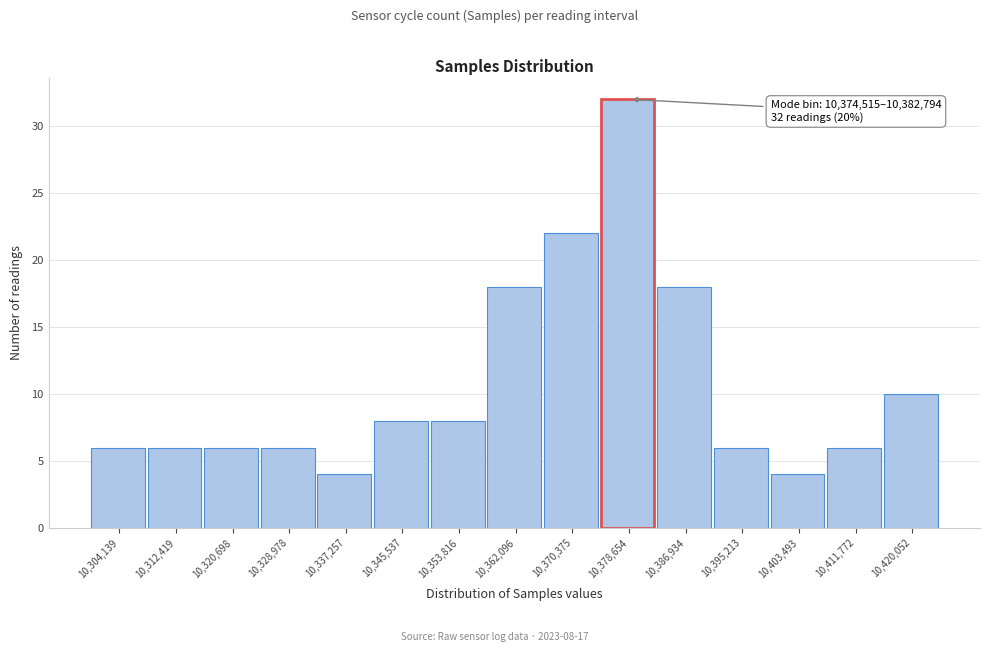

Which range on the x-axis has the tallest bar?

10375000 to 10383000